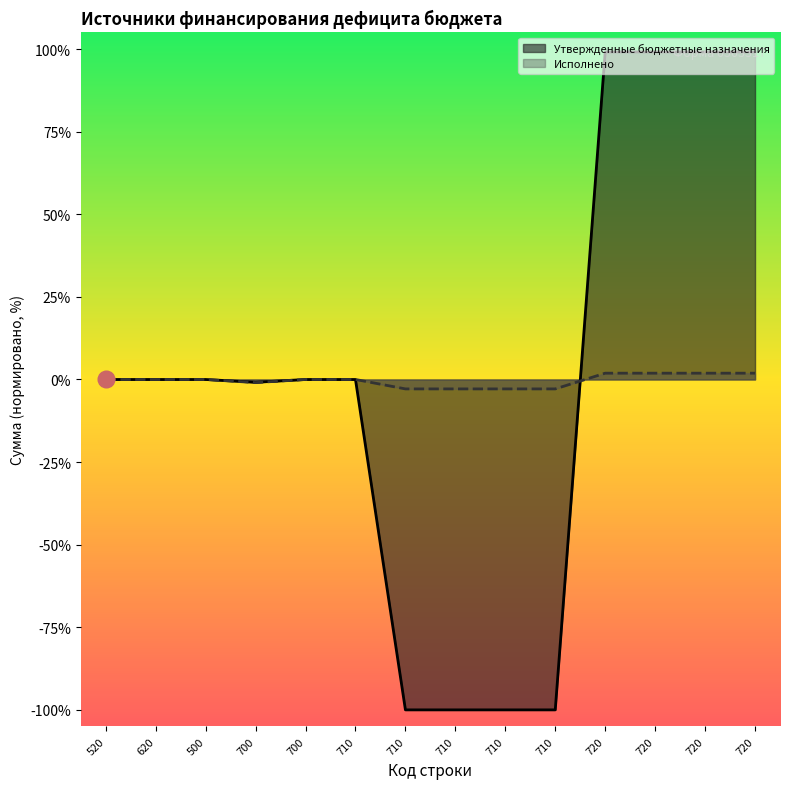

Where do Утвержденные бюджетные назначения and Исполнено first cross each other?

710 and 720